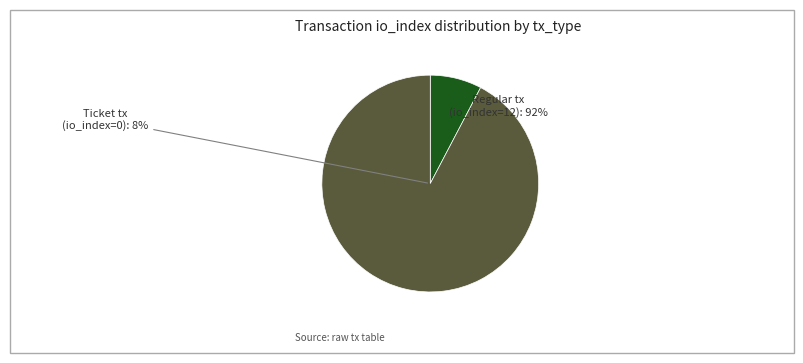

What is the smallest slice in the pie chart?

Ticket tx (io_index=0)